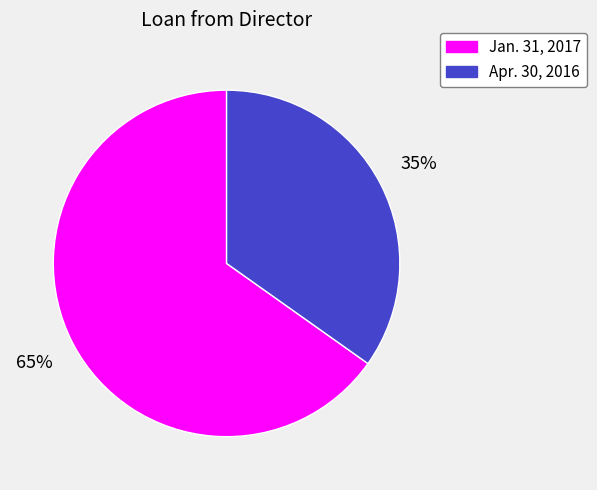

Does any single category account for the majority?

Yes